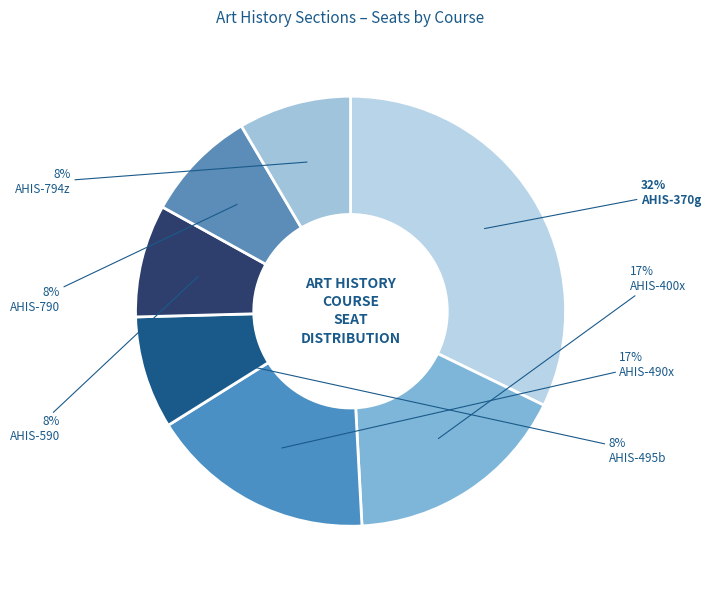

How many segments does this pie chart have?

7